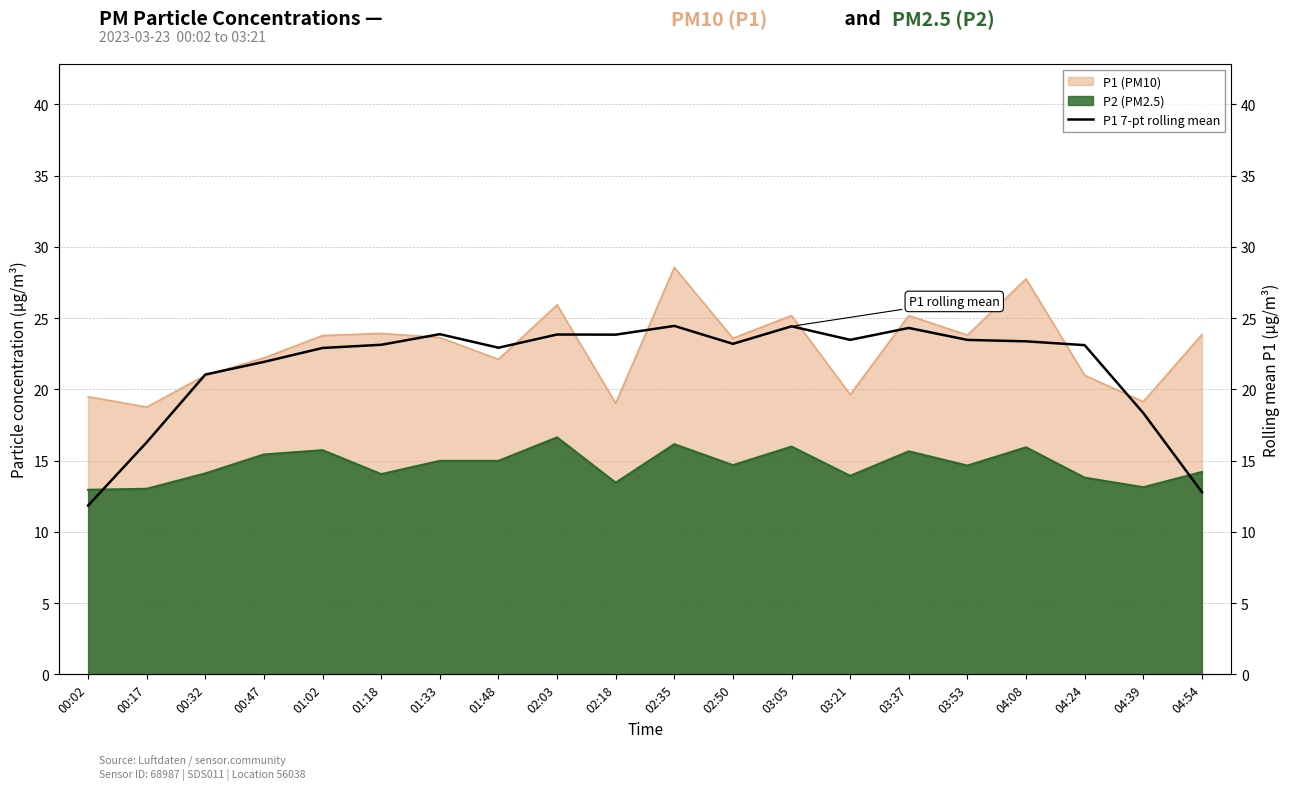

What is the change in value from 00:32 to 04:39?

-2.7